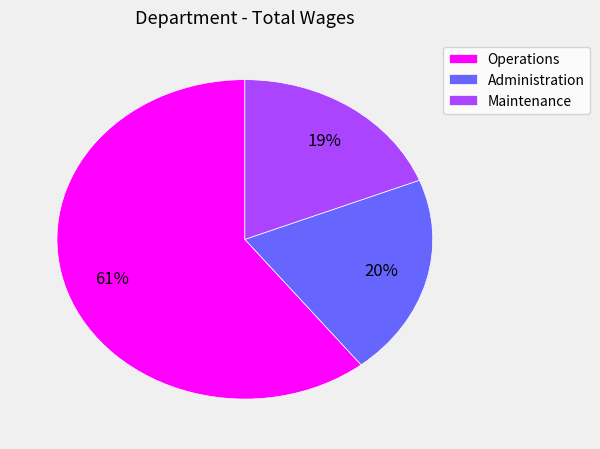

What is the largest slice in the pie chart?

Operations